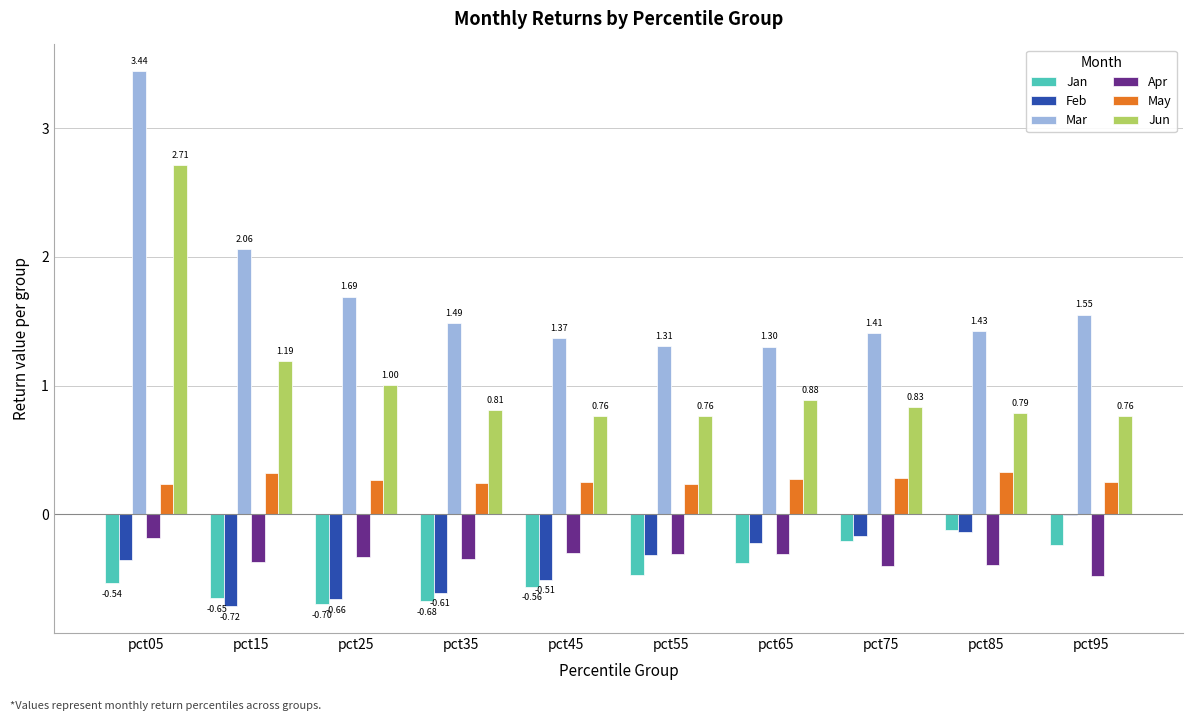

Between pct05 and pct25, which series saw the biggest shift?

Mar